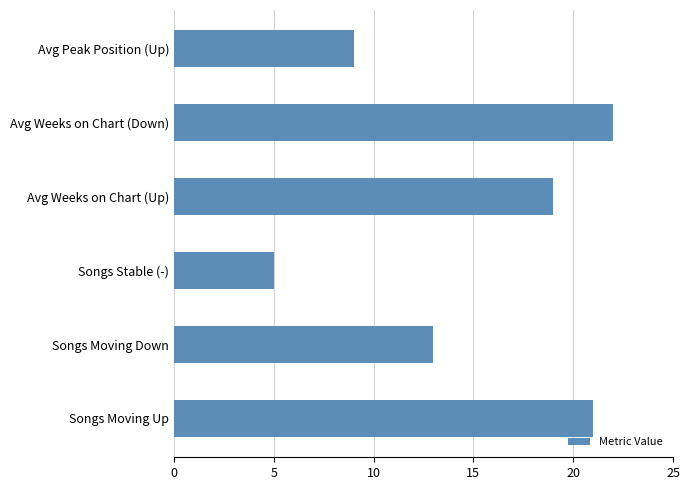

What is the difference between the maximum and minimum values?

17